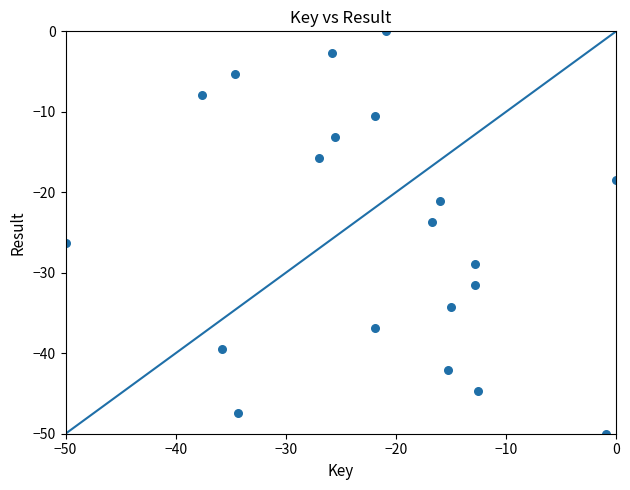

What is the range of X values (max minus min)?

50.0